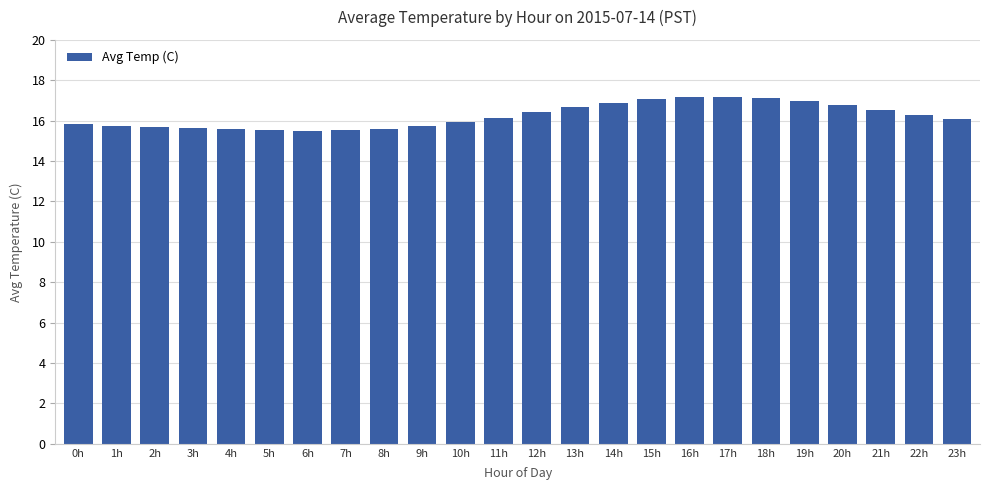

What is the ratio of the value at 6h to the value at 8h?

1.0